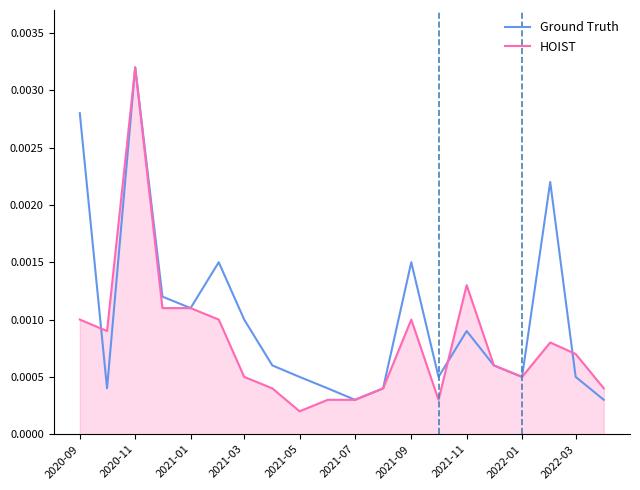

Rank the series by their average value, from lowest to highest.

HOIST, Ground Truth